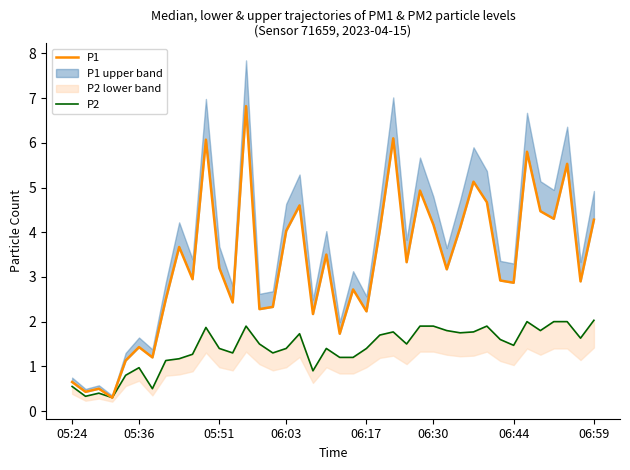

What is the value of the P2 point at the 34th from the left?

1.5